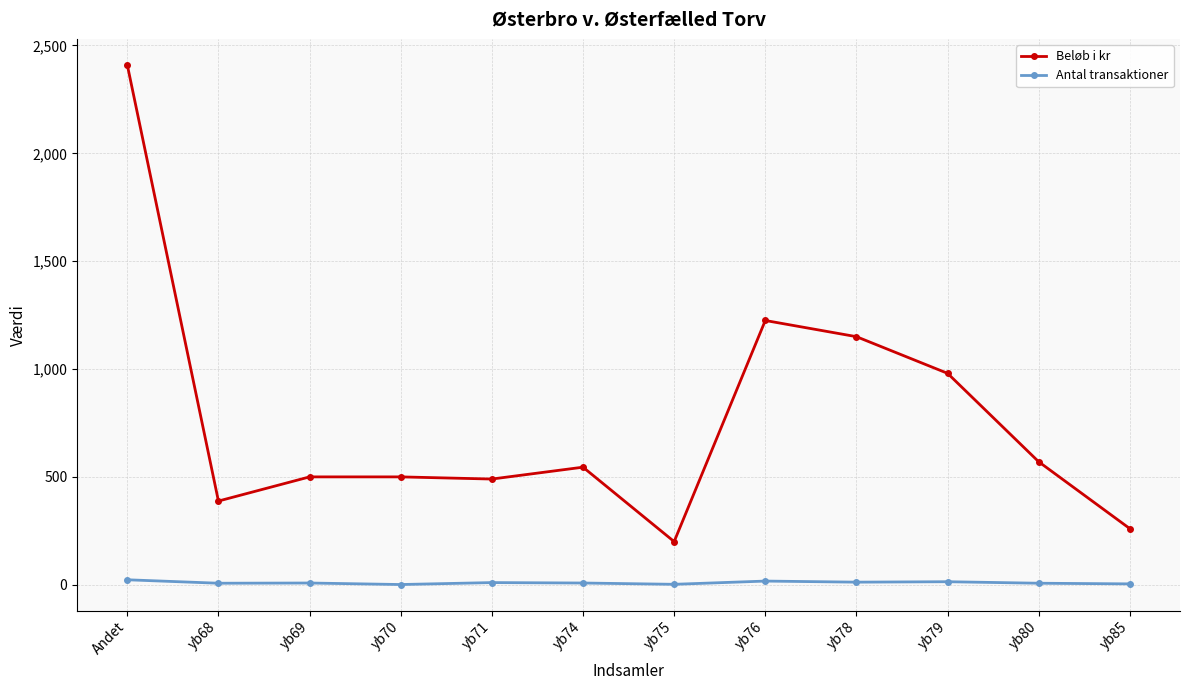

Which series has the largest total across all categories?

Beløb i kr